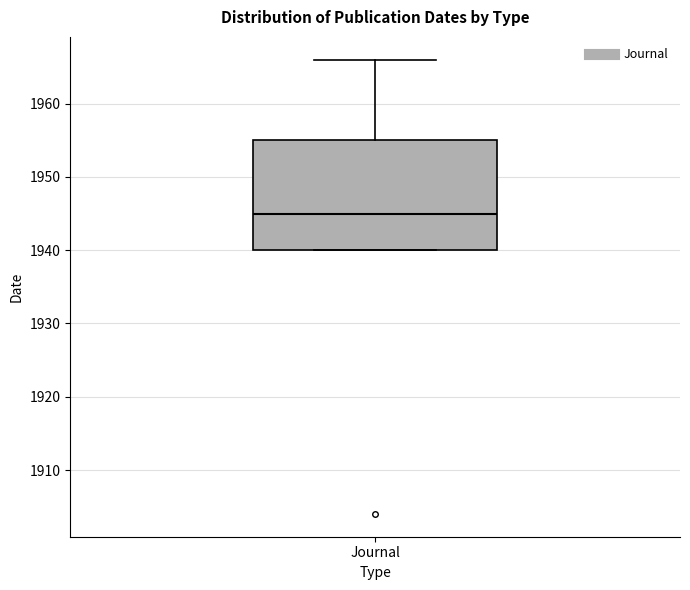

Transcribe this box plot: give where the median line is, the range the box spans, and where the two whiskers end, as read against the y-axis. The values are not printed on the chart, so give them approximately, as read against the axis.

median 1945, box 1940 to 1955, whiskers 1940 to 1966